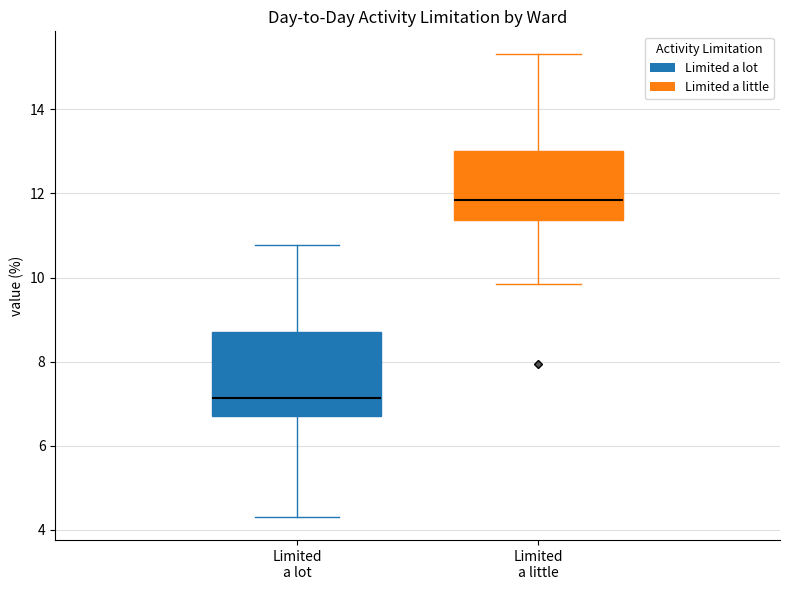

Which box's median line is the lowest?

Limited a lot